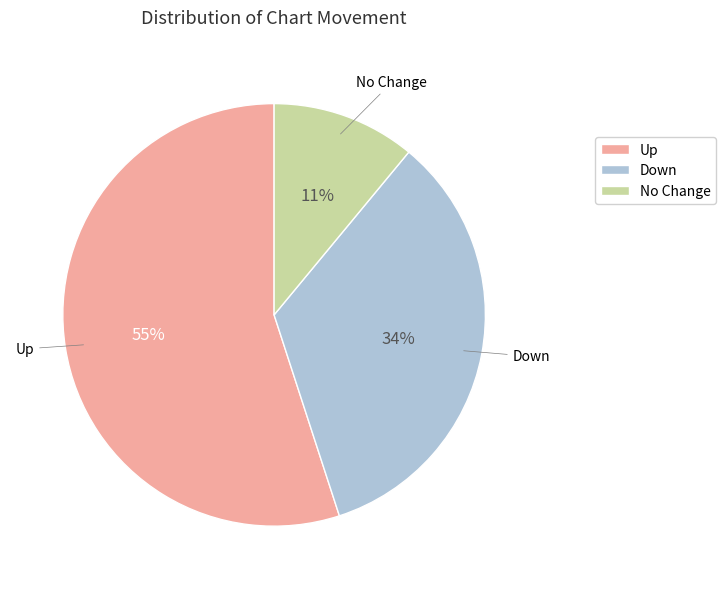

Which slice is the largest?

Up